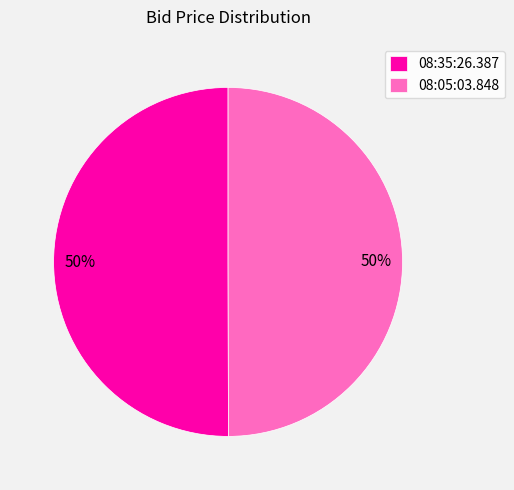

To the nearest percent, what is the average slice percentage?

50%